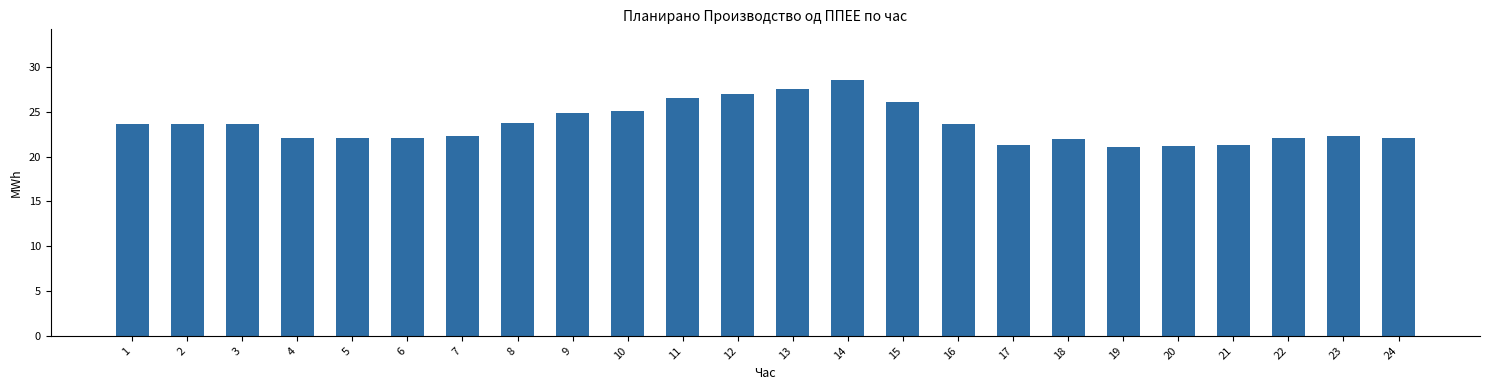

Which category has the highest value across all series?

14